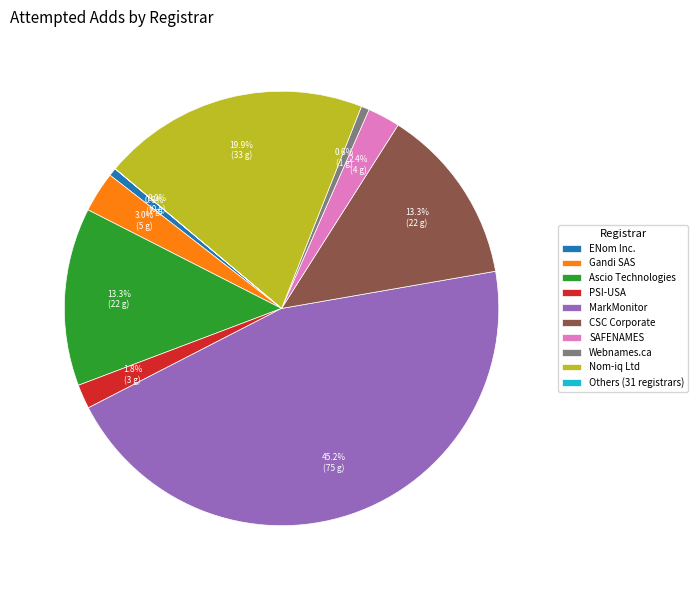

Is there any slice that represents more than half of the pie?

No